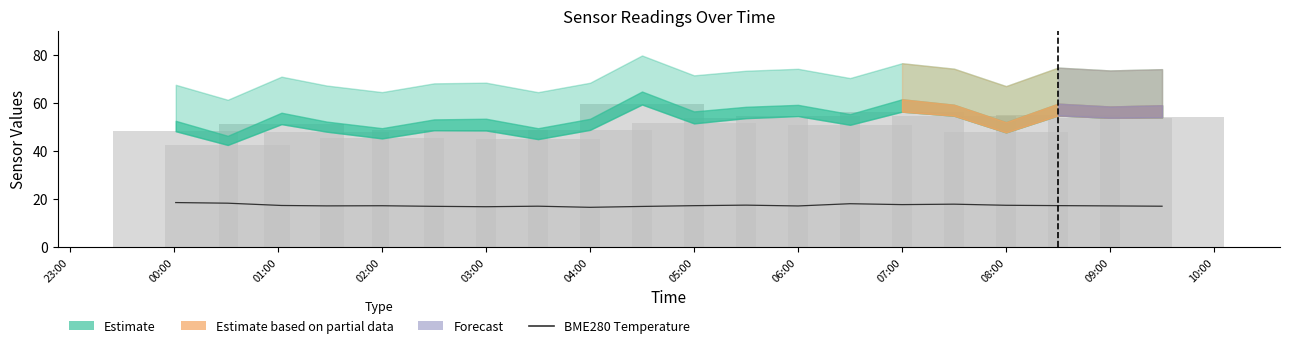

The value at 10:00 is 10.7. True or false?

False